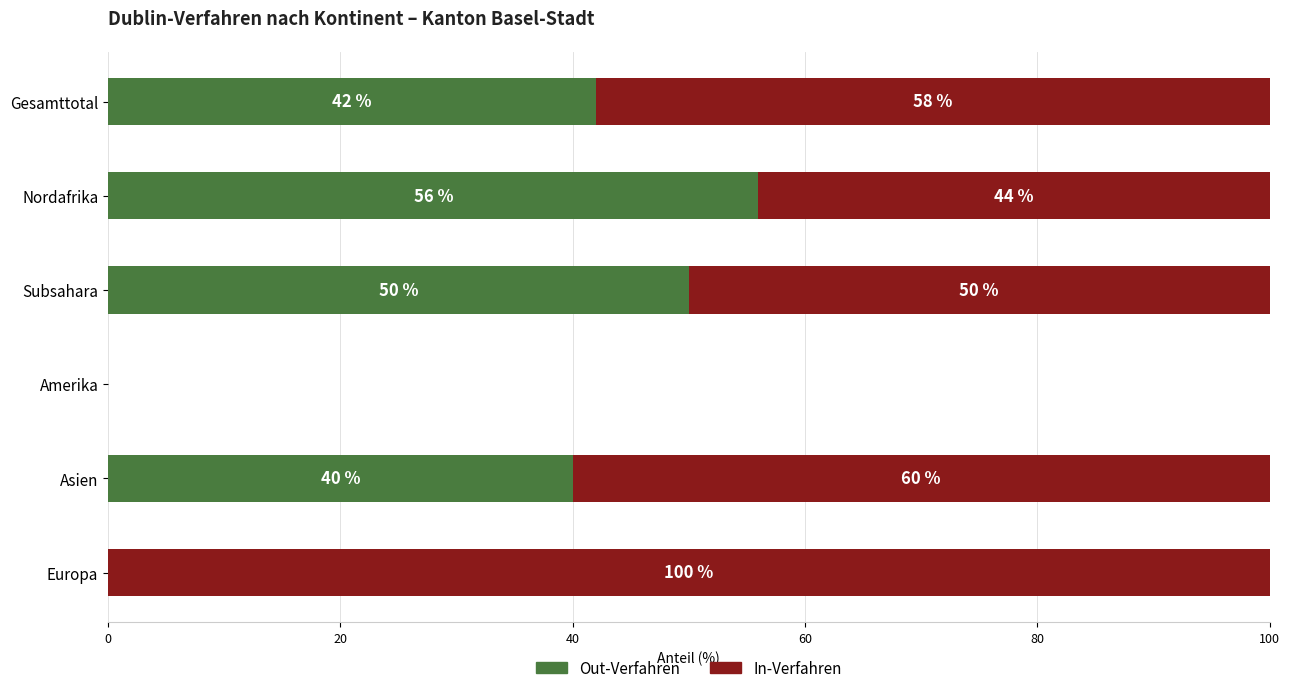

What is the total value across all series at Subsahara?

100